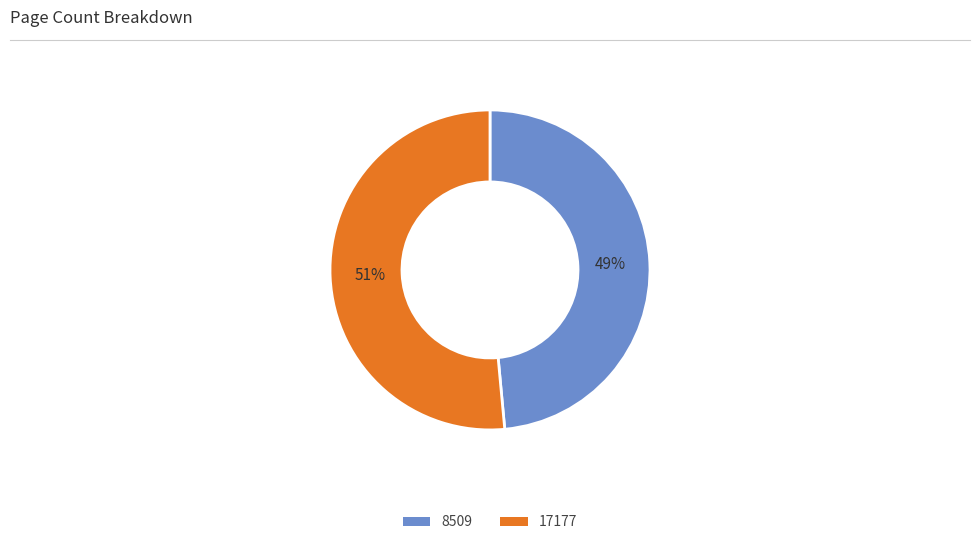

To the nearest percent, what portion does 17177 represent?

51%